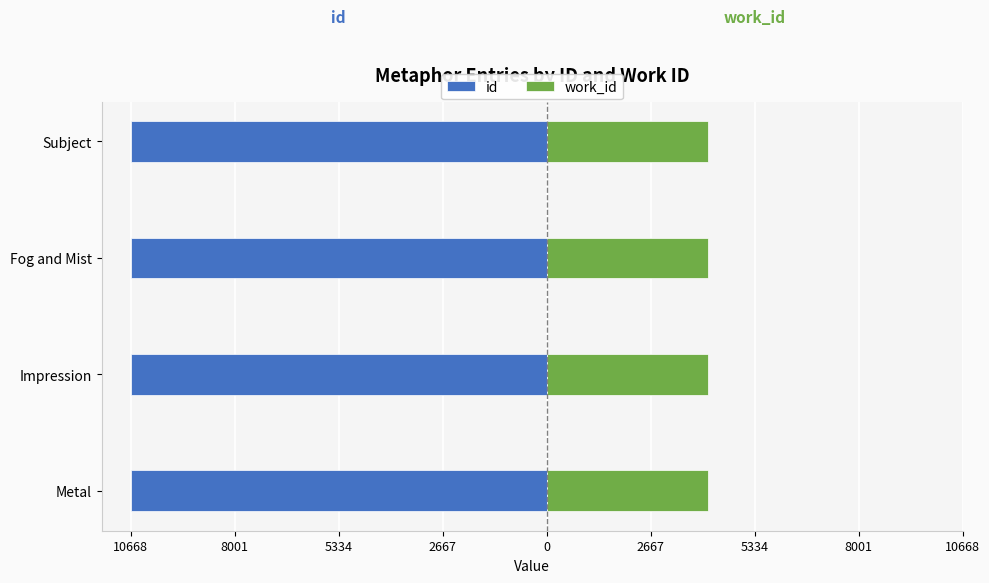

How many groups of bars are there?

4